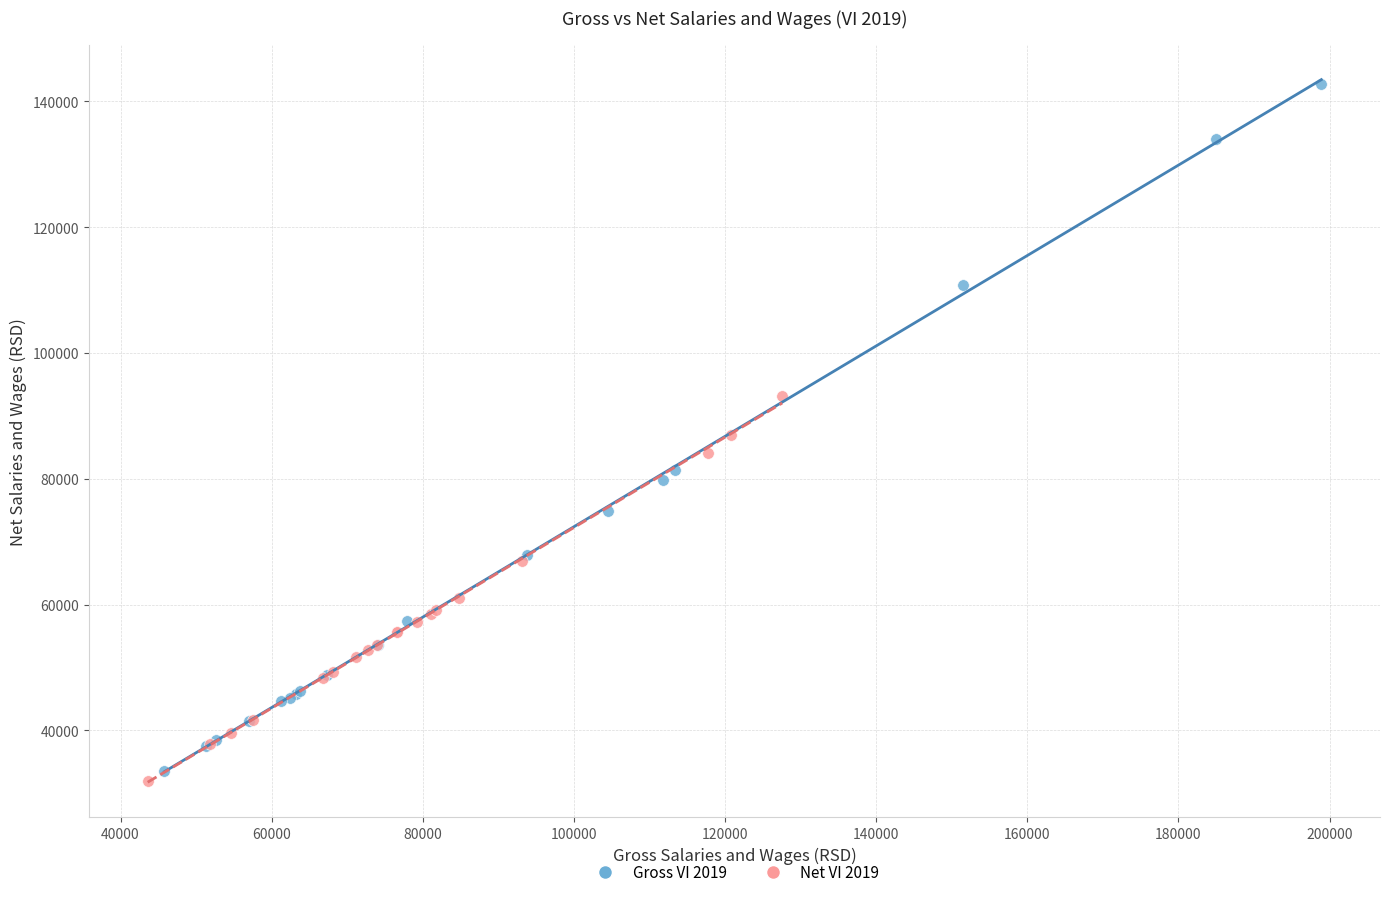

Which series reaches the maximum Y coordinate?

Gross VI 2019